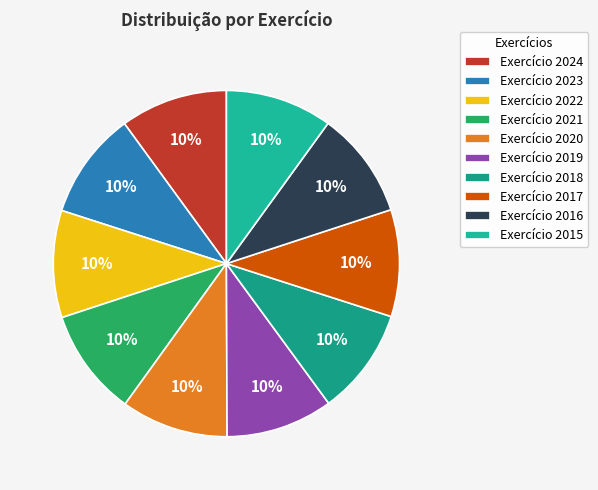

How many slices are in this pie chart?

10